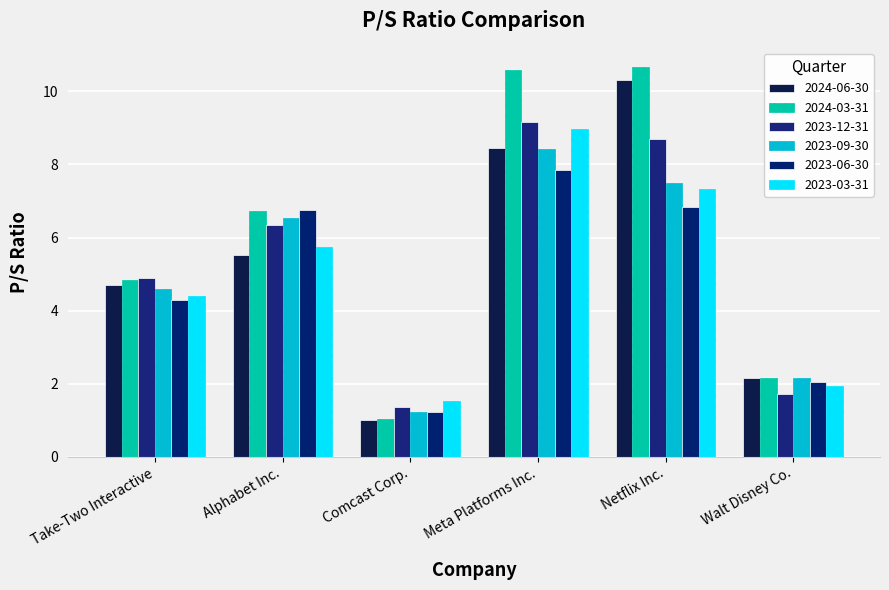

Rank the series at Meta Platforms Inc. from highest to lowest value.

2024-03-31, 2023-12-31, 2023-03-31, 2024-06-30, 2023-09-30, 2023-06-30